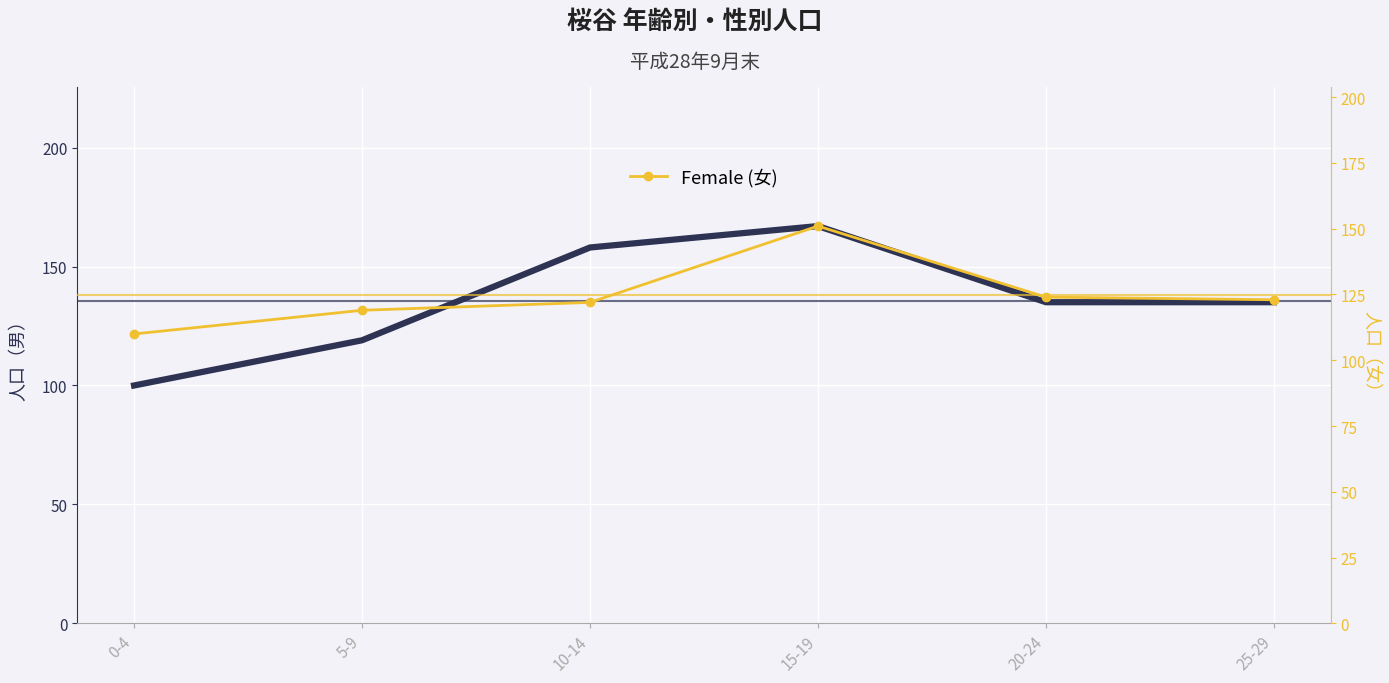

List the series in order of their overall mean, highest first.

Male (男), Female (女)